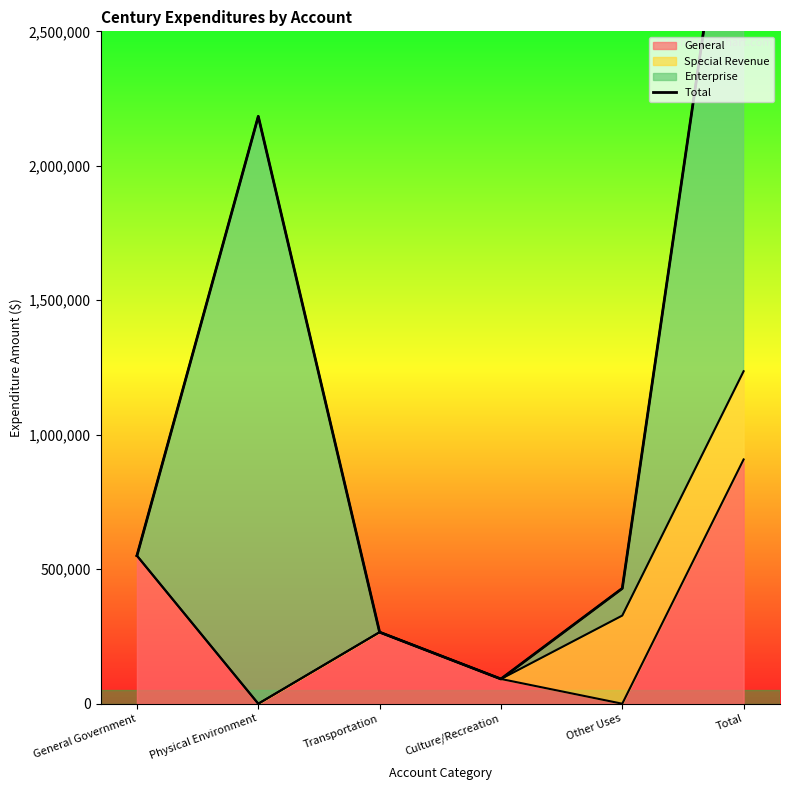

What is the difference between the maximum and second lowest values?

3255186